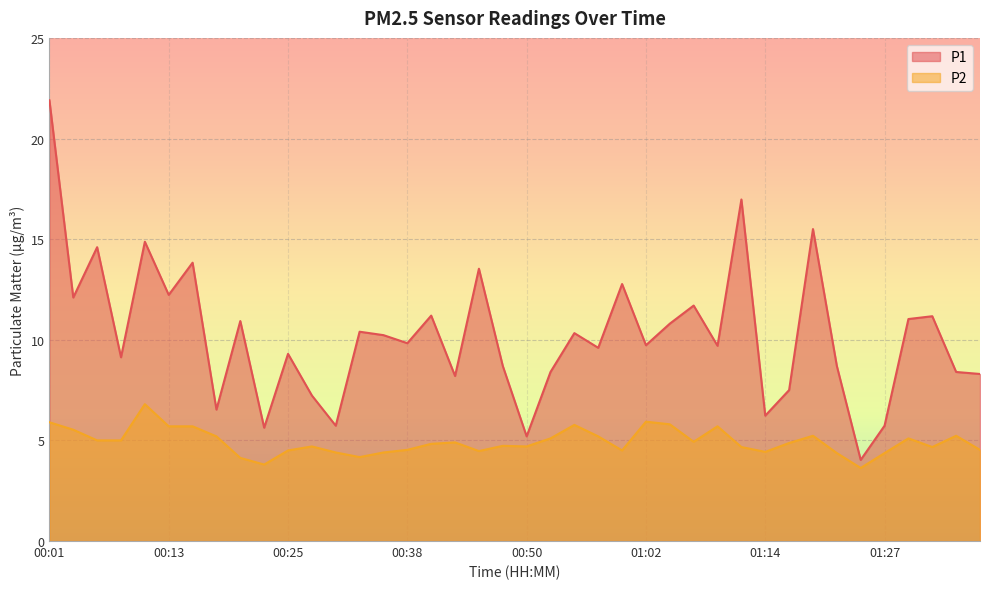

Which label corresponds to the largest value in the chart?

00:01